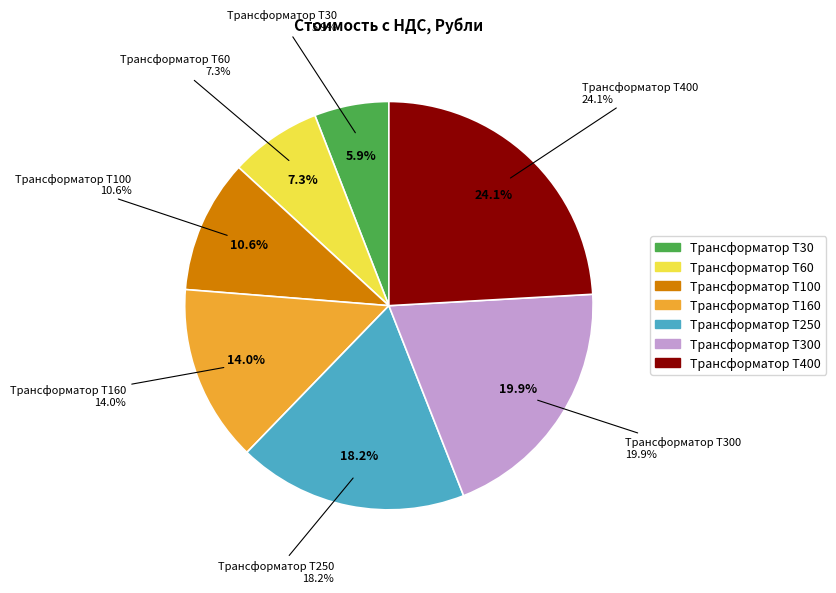

What is the largest slice in the pie chart?

Трансформатор Т400